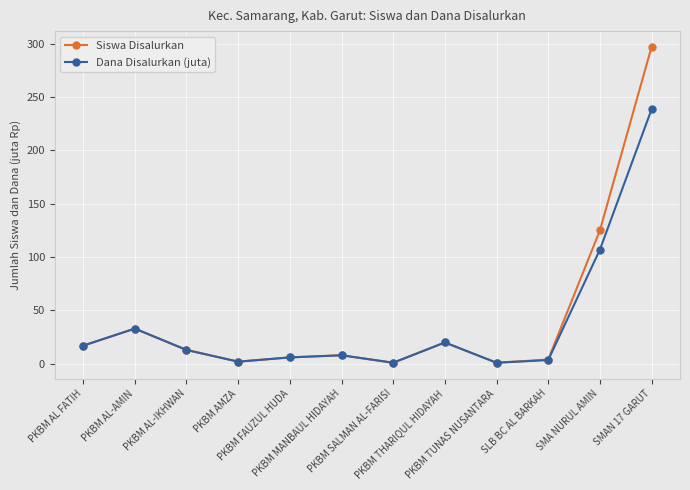

What is the maximum value shown in the chart?

297.0